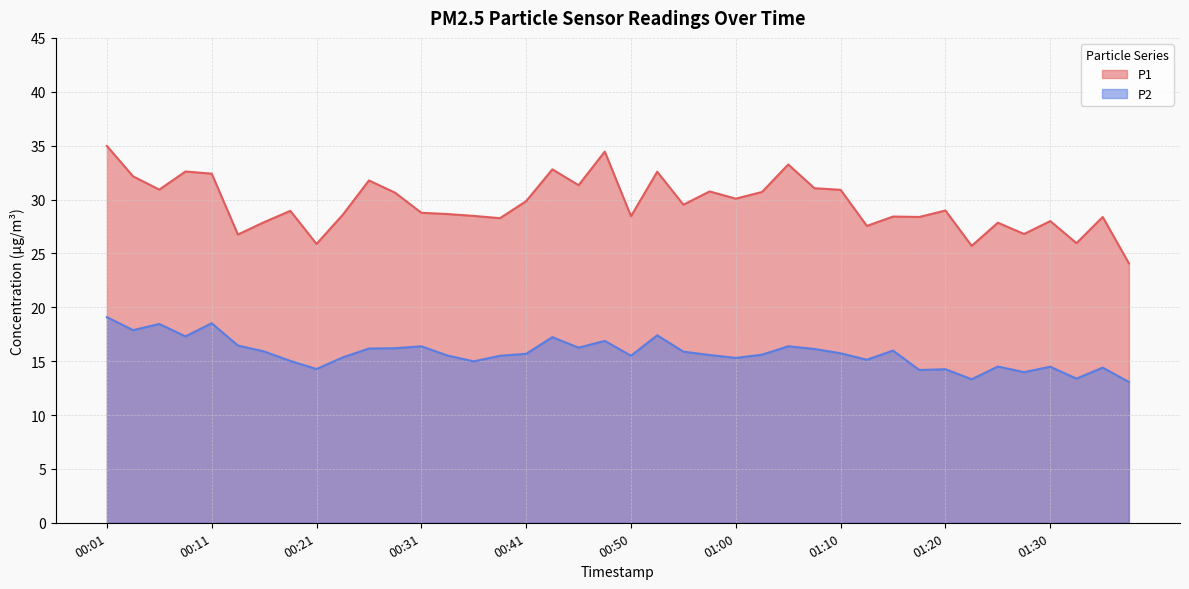

True or false: P2 and P1 cross at least once.

False